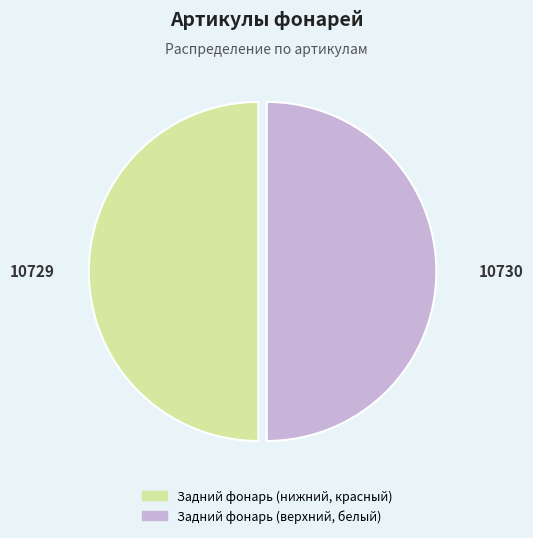

What is the ratio of the value at Задний фонарь (нижний, красный) to the value at Задний фонарь (верхний, белый)?

1.0